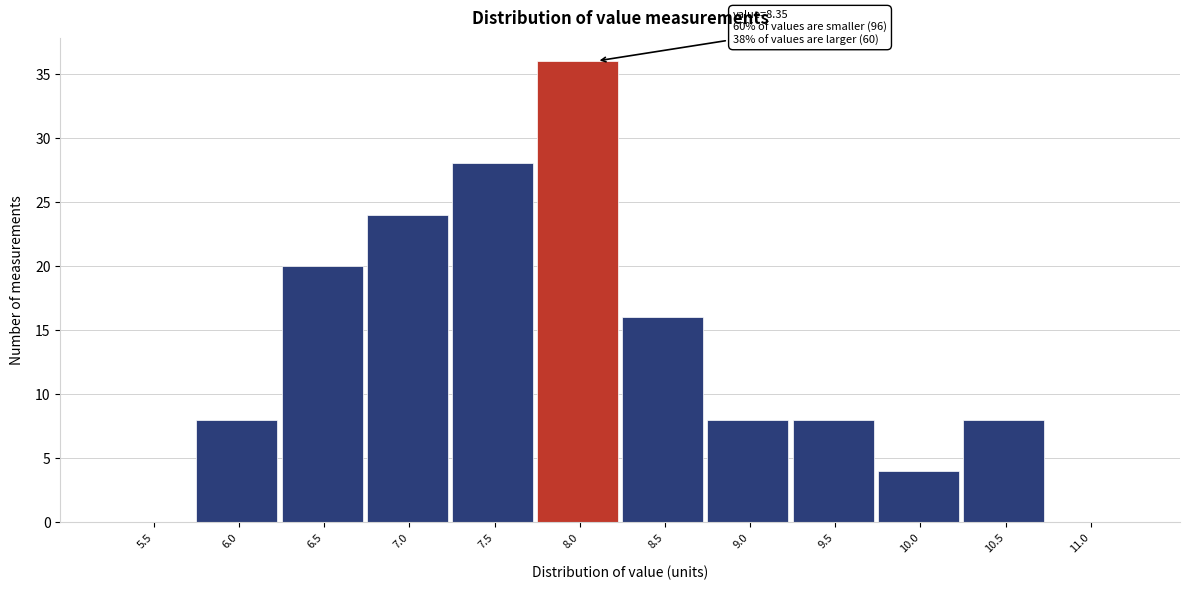

Reading left to right, list all the values displayed in this chart.

5.5=0	6.0=8	6.5=20	7.0=24	7.5=28	8.0=36	8.5=16	9.0=8	9.5=8	10.0=4	10.5=8	11.0=0